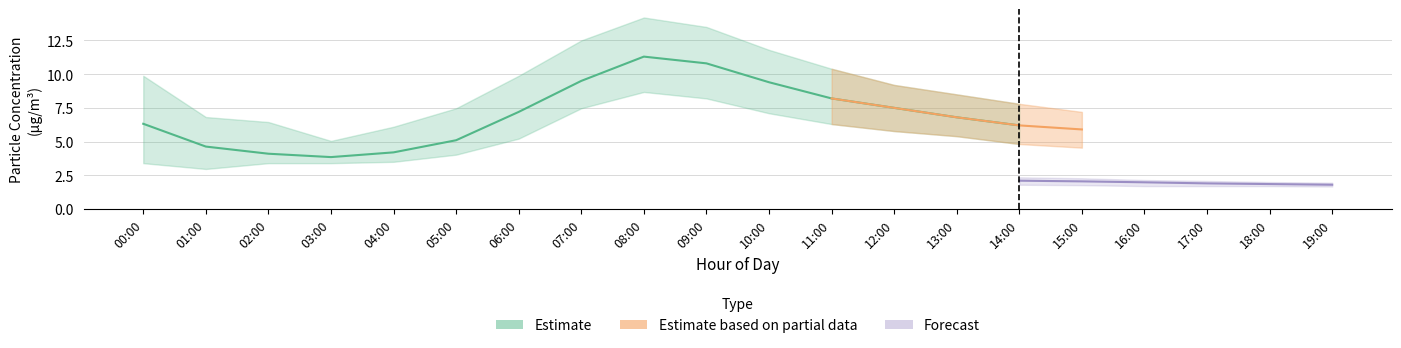

What is the difference between the maximum and second lowest values in the P1_lower series?

5.3